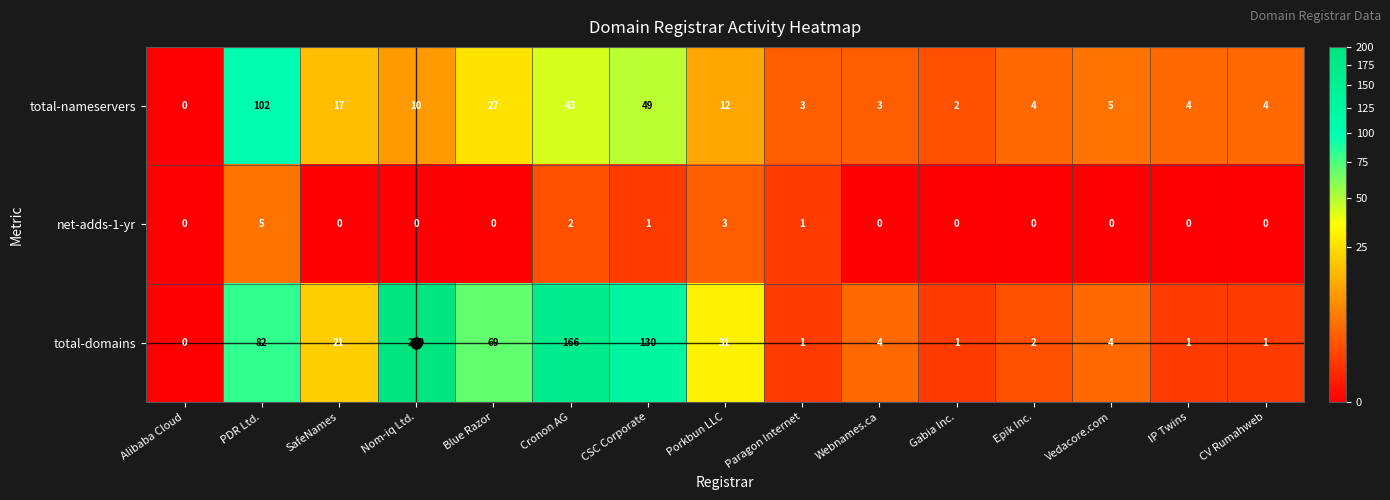

What is the sum of all total-nameservers values?

285